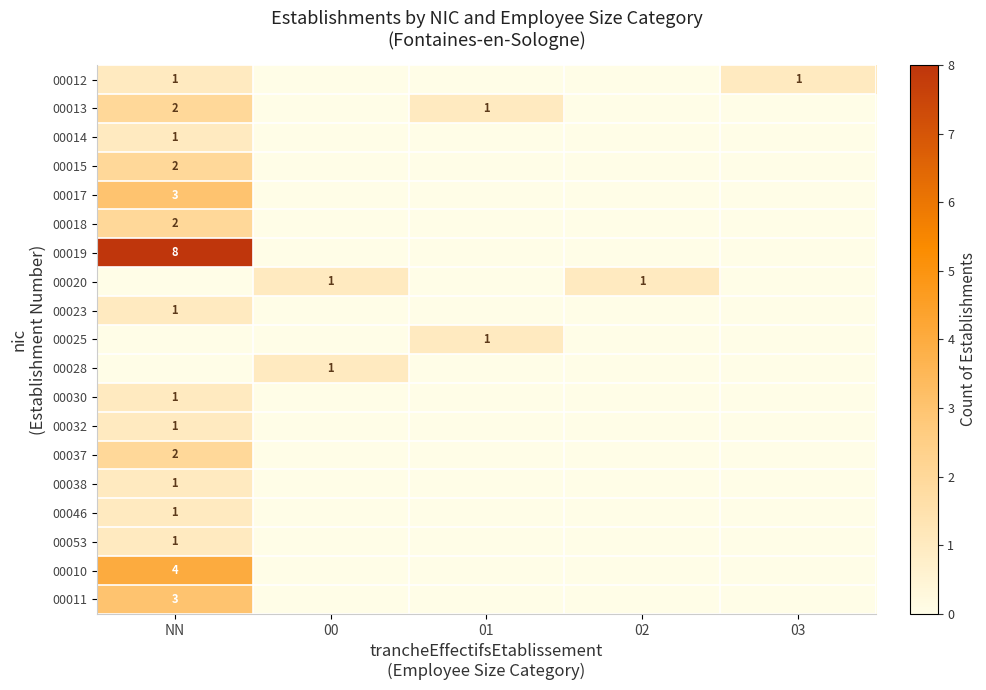

True or false: 00012 has a value of 1 at 03.

True